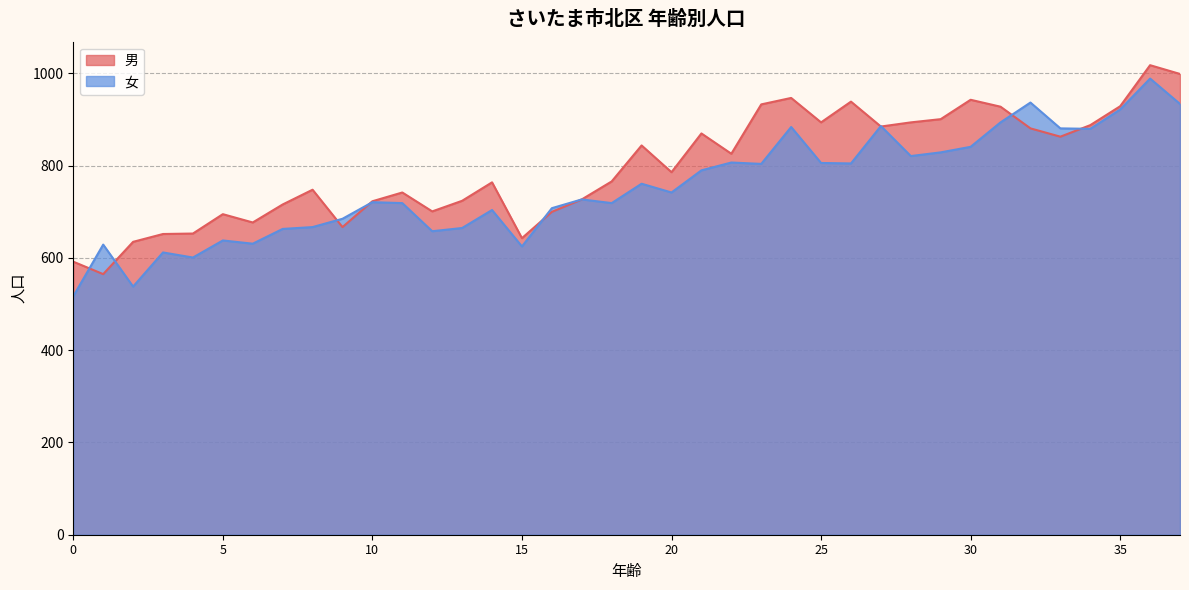

At which label does 男 first exceed 786?

19